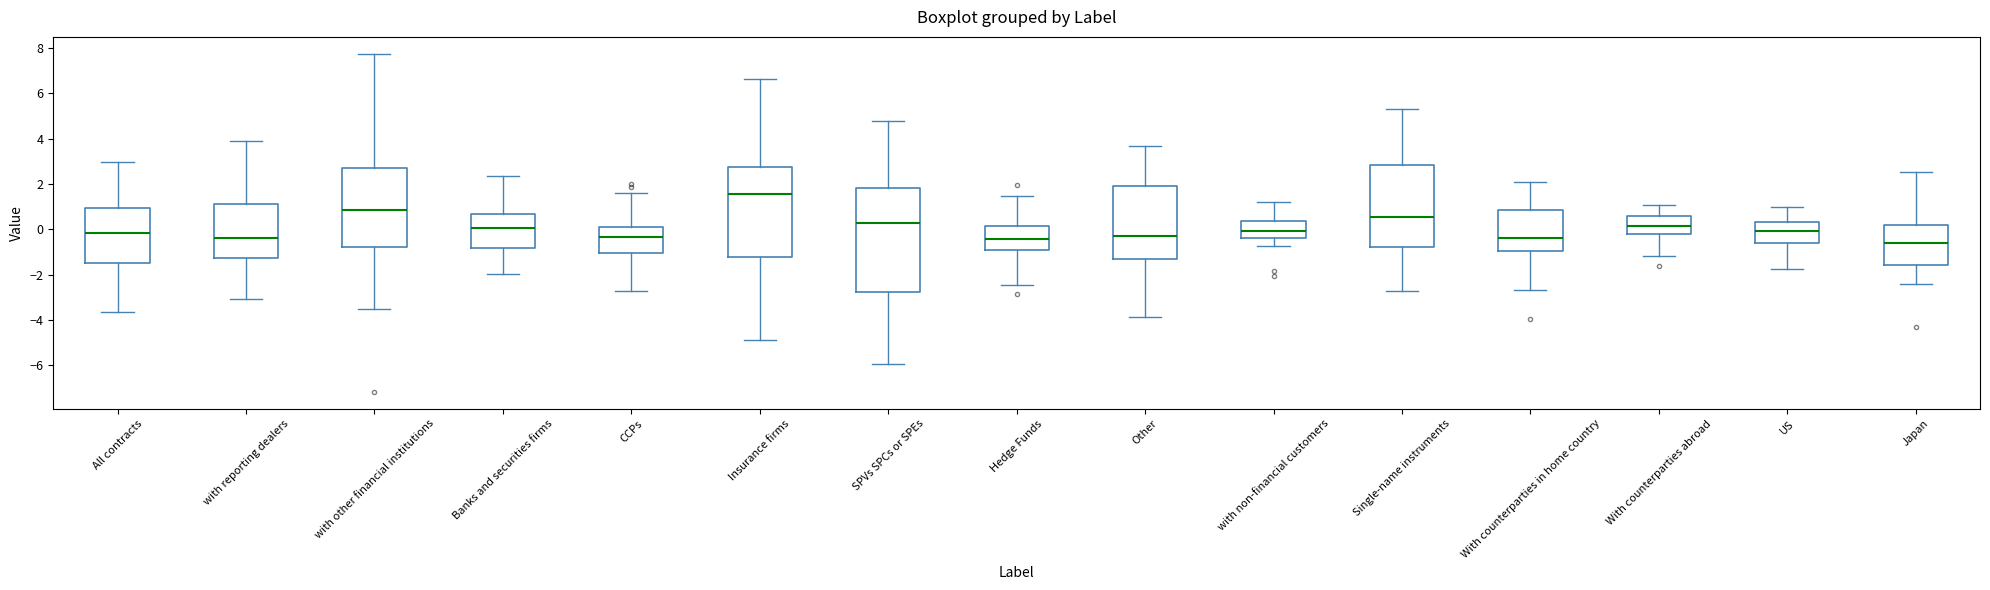

Reading left to right, read every box against the y-axis: the position of its median line, the range the box covers, and the ends of its whiskers. The values are not printed on the chart, so give them approximately, as read against the axis.

All contracts: median -0.2, box -1.4 to 1.0, whiskers -3.6 to 3.0
with reporting dealers: median -0.4, box -1.2 to 1.2, whiskers -3.0 to 3.8
with other financial institutions: median 0.8, box -0.8 to 2.8, whiskers -3.6 to 7.8
Banks and securities firms: median 0.0, box -0.8 to 0.6, whiskers -2.0 to 2.4
CCPs: median -0.4, box -1.0 to 0.0, whiskers -2.8 to 1.6
Insurance firms: median 1.6, box -1.2 to 2.8, whiskers -5.0 to 6.6
SPVs SPCs or SPEs: median 0.2, box -2.8 to 1.8, whiskers -6.0 to 4.8
Hedge Funds: median -0.4, box -1.0 to 0.2, whiskers -2.4 to 1.4
Other: median -0.2, box -1.2 to 2.0, whiskers -3.8 to 3.6
with non-financial customers: median 0.0, box -0.4 to 0.4, whiskers -0.8 to 1.2
Single-name instruments: median 0.6, box -0.8 to 2.8, whiskers -2.8 to 5.2
With counterparties in home country: median -0.4, box -1.0 to 0.8, whiskers -2.6 to 2.0
With counterparties abroad: median 0.2, box -0.2 to 0.6, whiskers -1.2 to 1.0
US: median 0.0, box -0.6 to 0.2, whiskers -1.8 to 1.0
Japan: median -0.6, box -1.6 to 0.2, whiskers -2.4 to 2.6